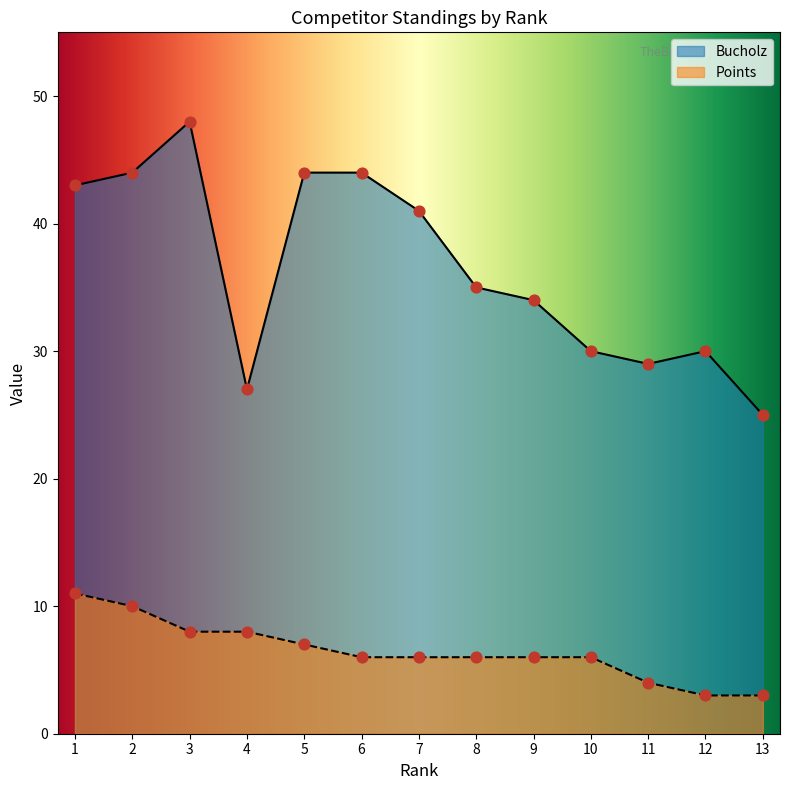

Which series contains the lowest Y value?

Points